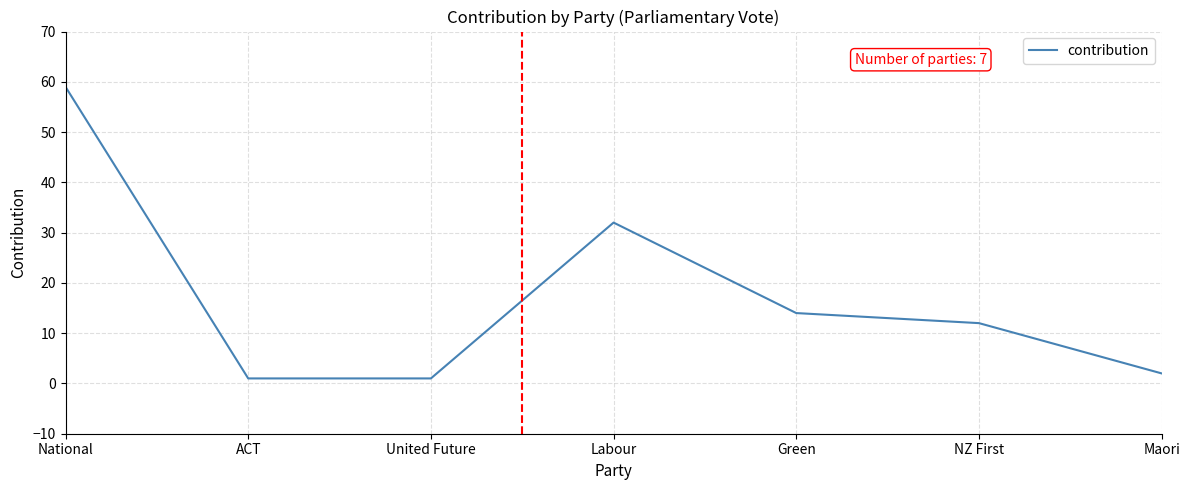

What is the minimum value shown in the chart?

1